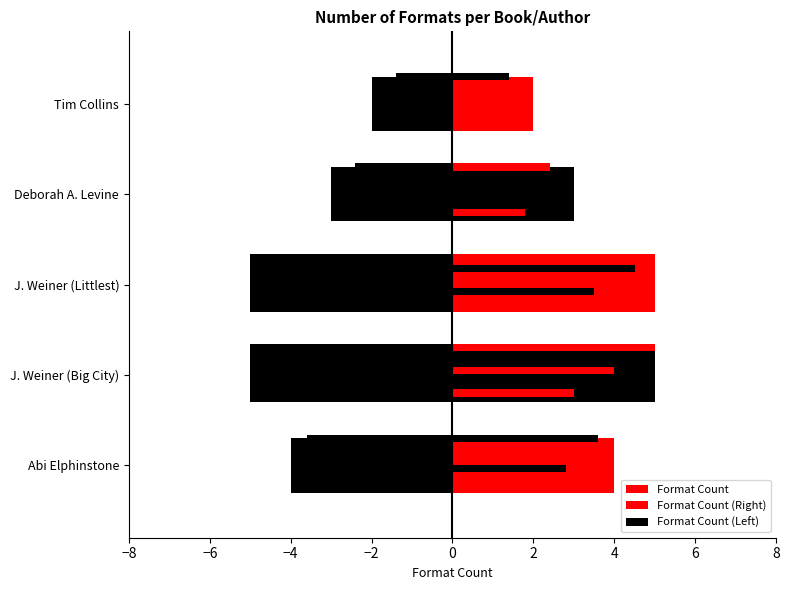

Are the bars grouped side by side (vs. stacked)?

No